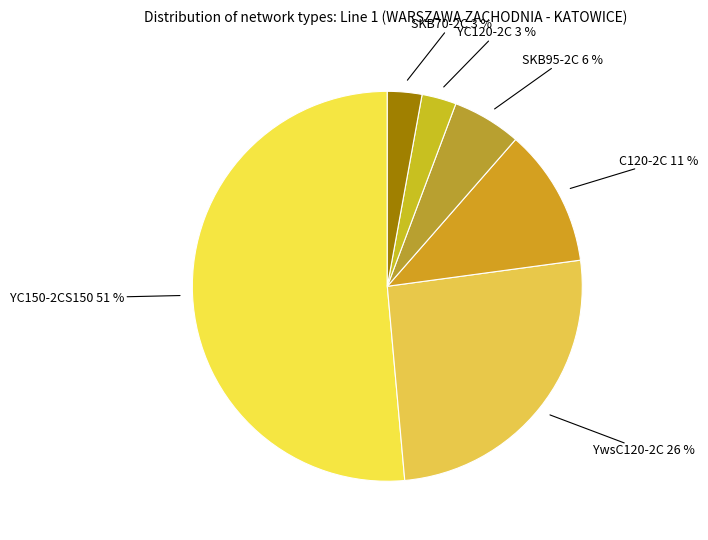

Count the number of slices in the pie.

6